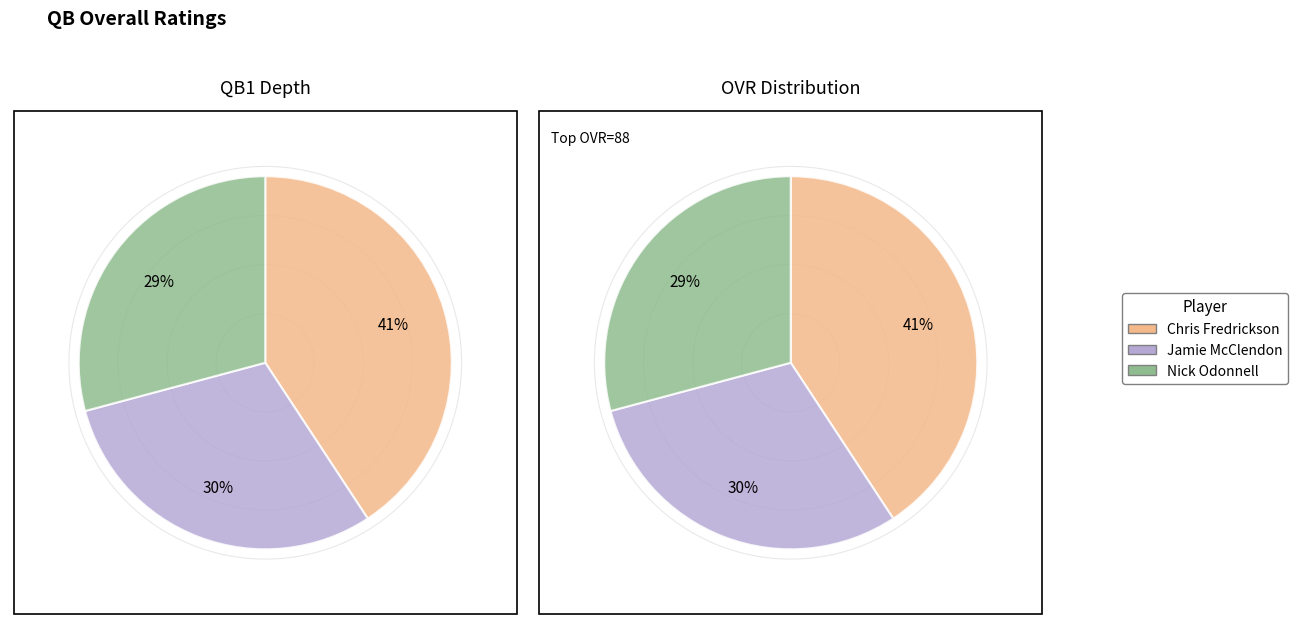

Which slice is the smallest?

Nick Odonnell